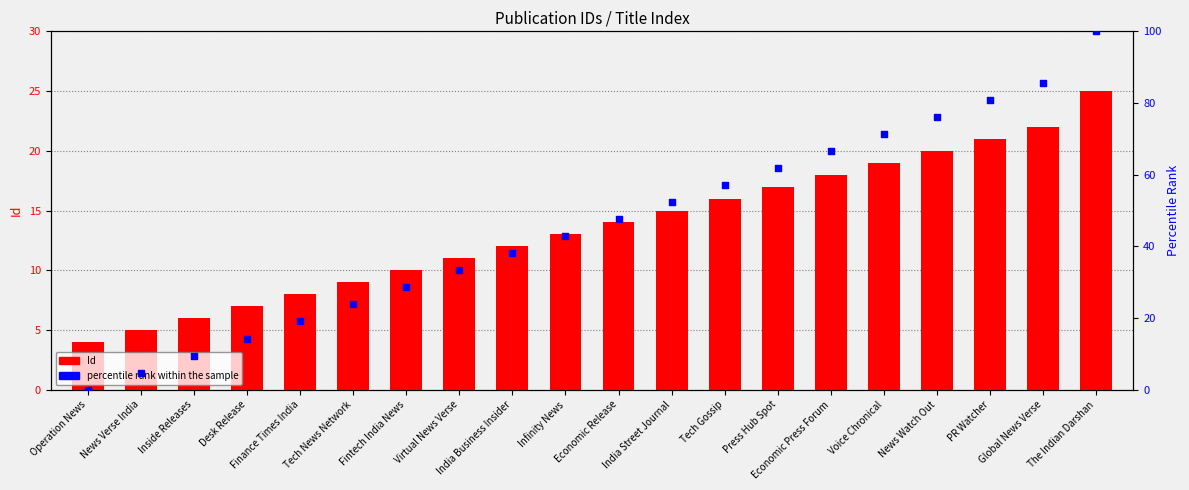

Which series has the largest total across all categories?

percentile rank within the sample